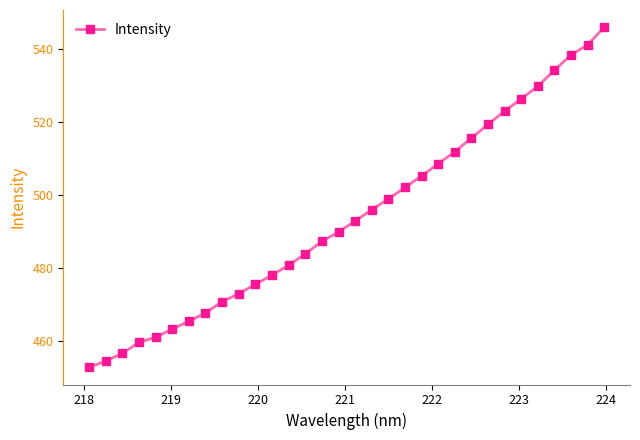

True or false: there are more than 1 points higher than both neighbors.

False